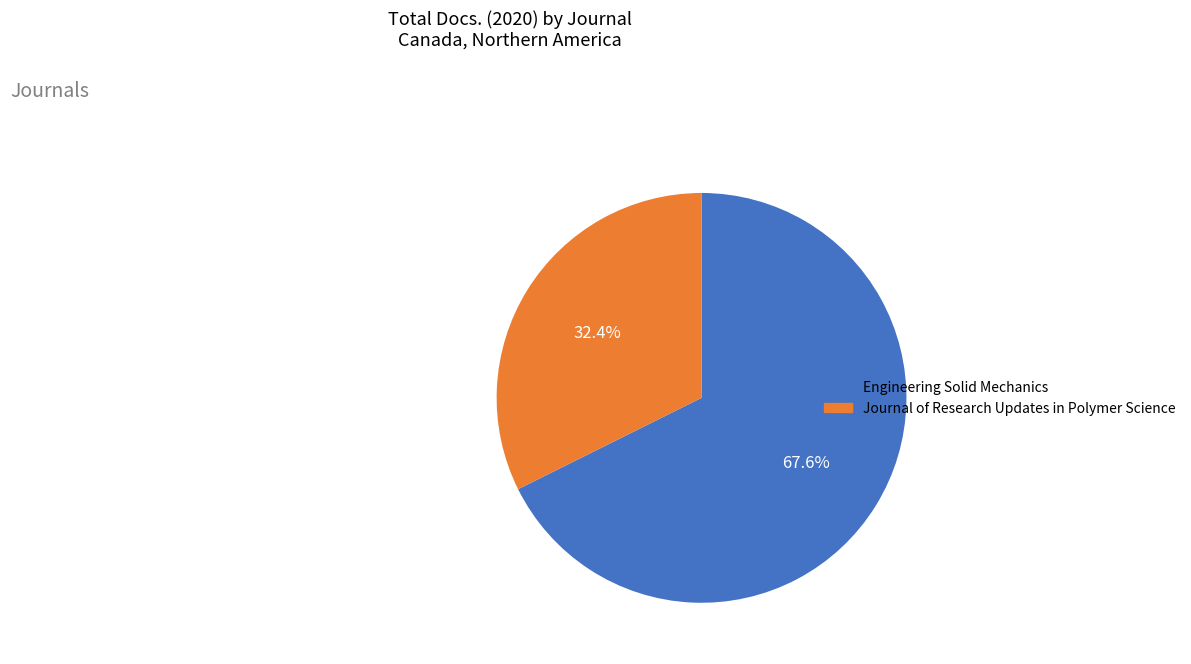

To the nearest percent, what percentage of the pie is Journal of Research Updates in Polymer Science?

32%